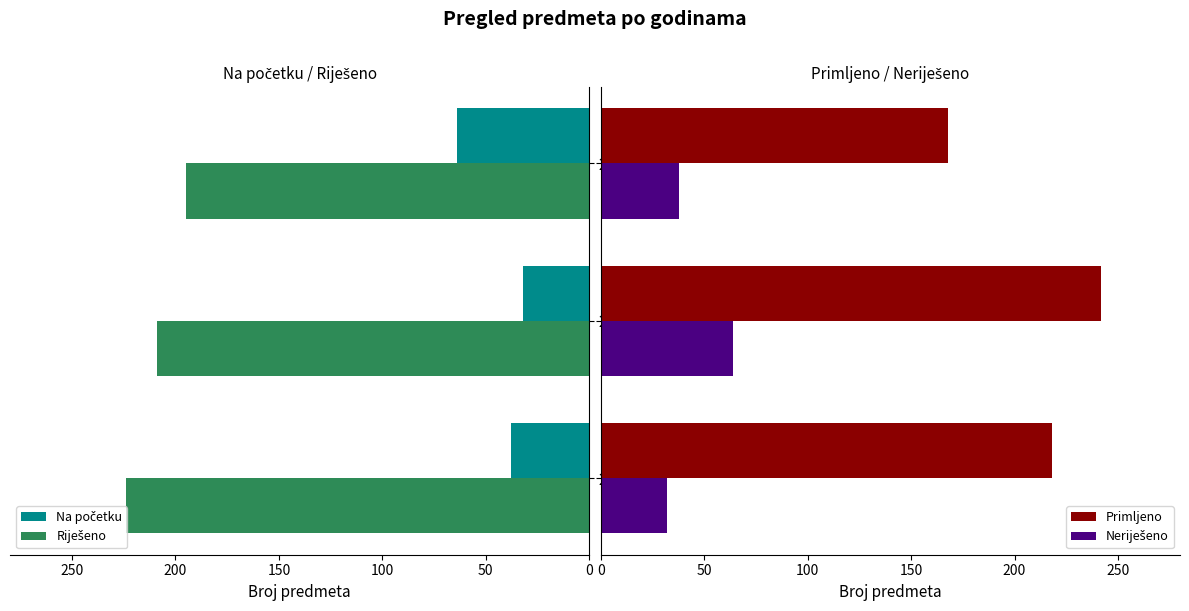

What is the average value of the Primljeno series?

209